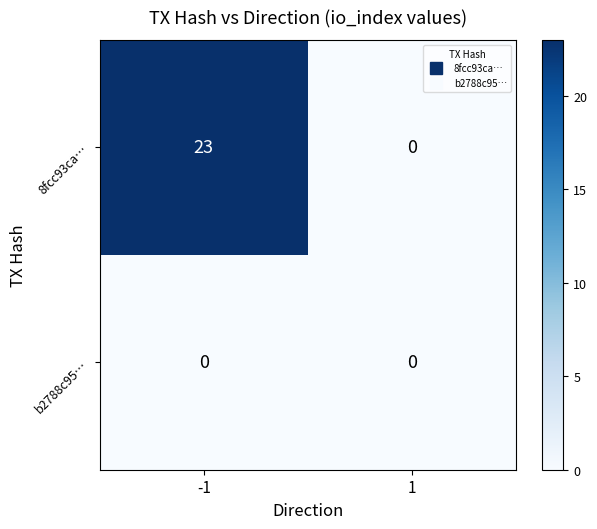

List the series in order of their overall mean, highest first.

8fcc93ca…, b2788c95…